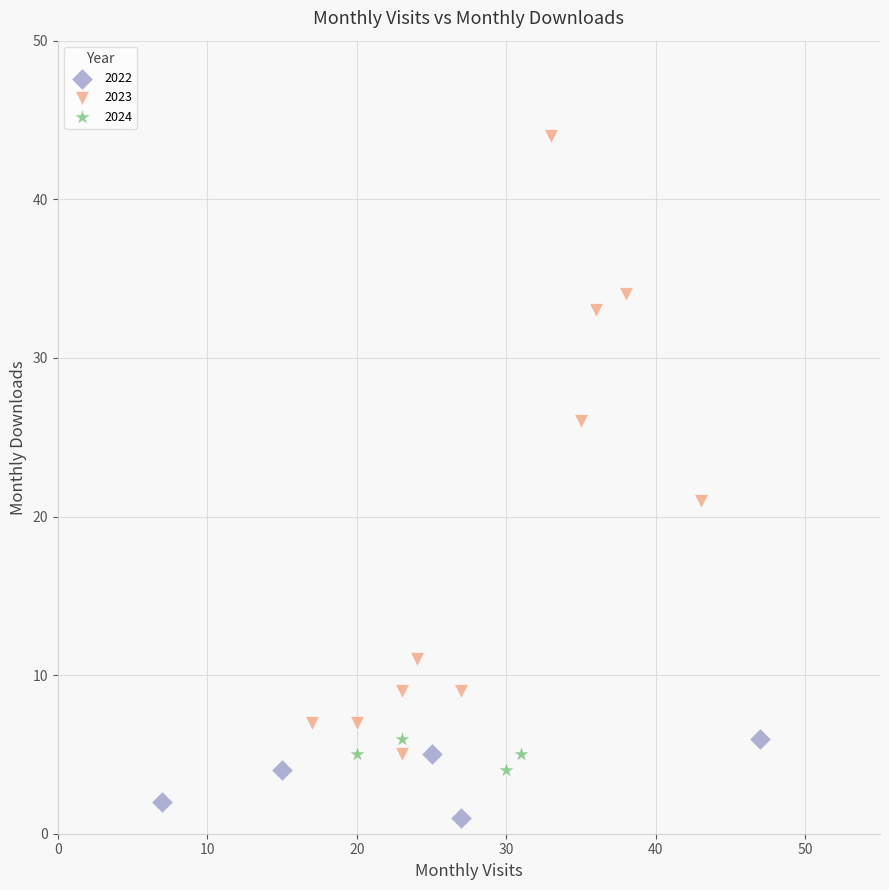

Which series contains the lowest Y value?

2022